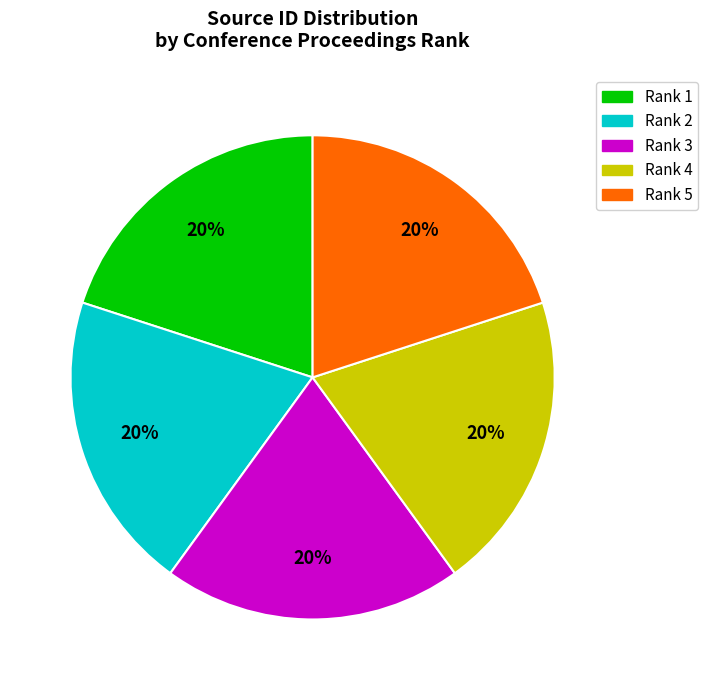

Does any single category account for the majority?

No